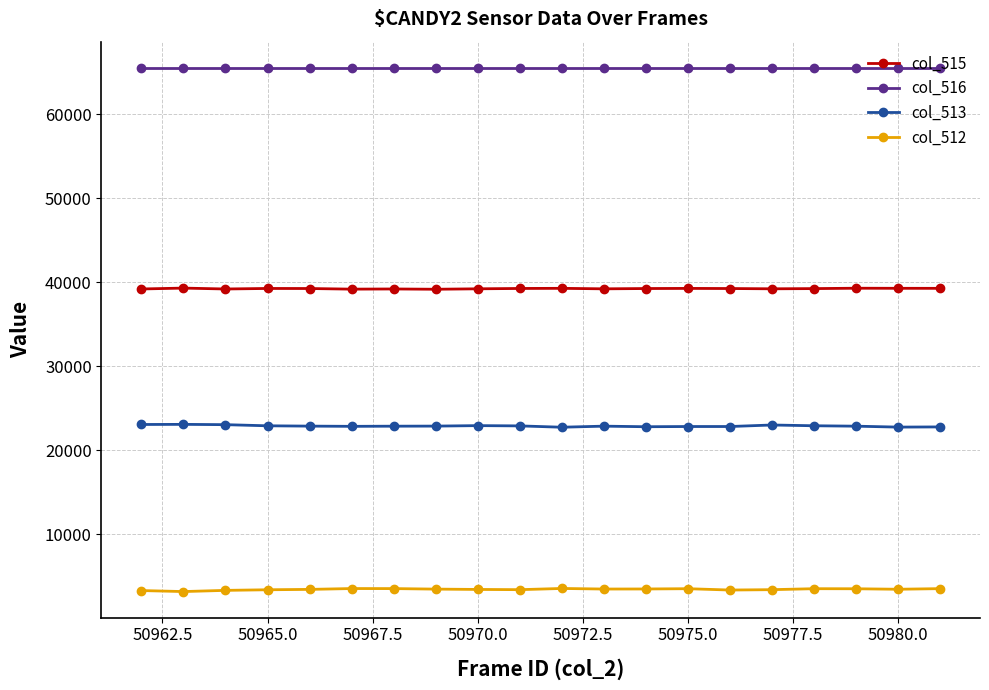

What is the average value of the col_516 series?

65535